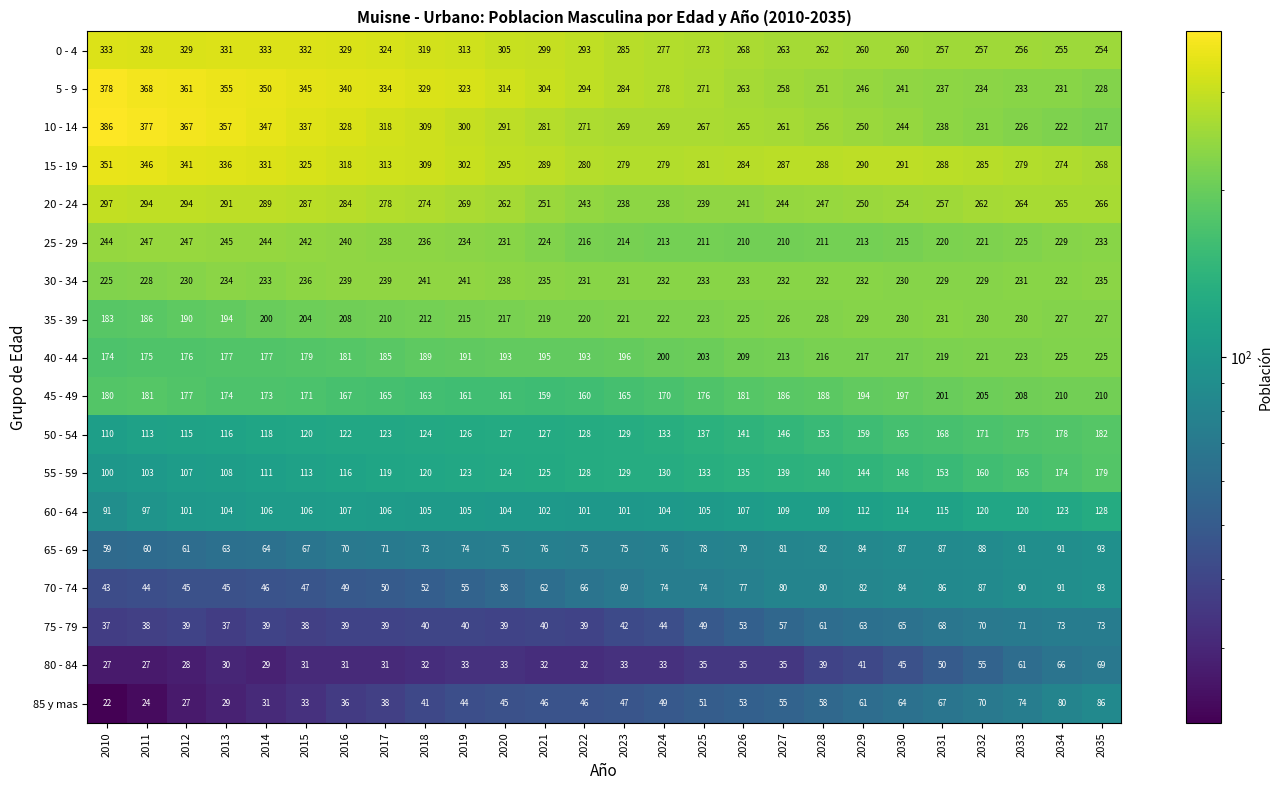

Read the 0 - 4 value at 2029, to the nearest 5.

260